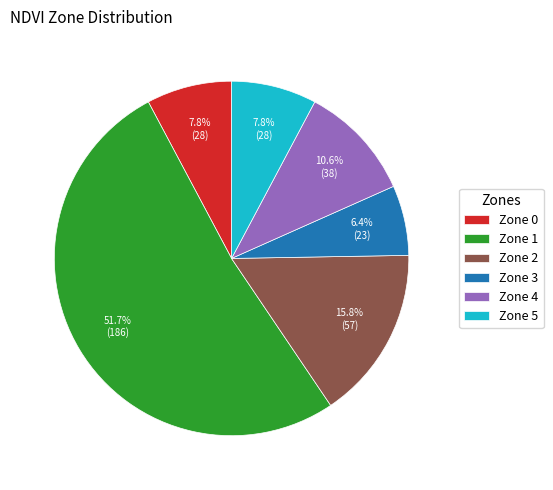

What is the largest slice in the pie chart?

Zone 1